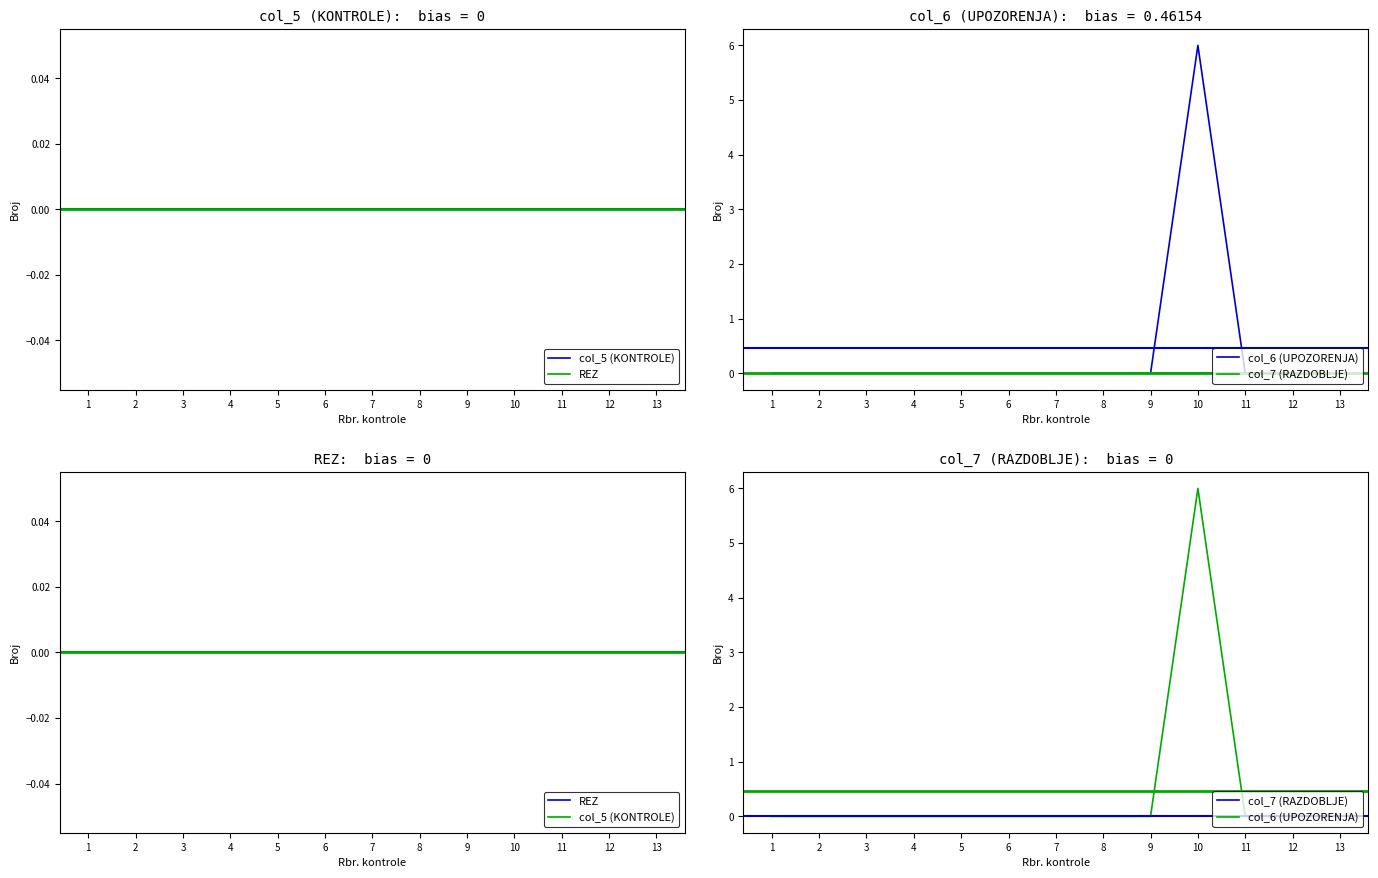

How many lines are shown in the chart?

4